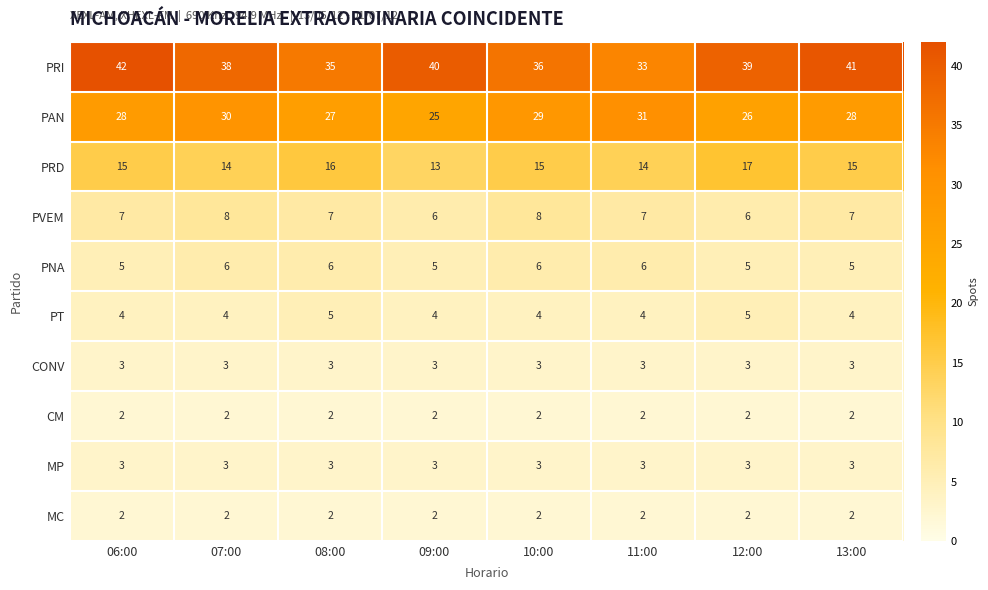

The value of PNA at 10:00 is 3. True or false?

False